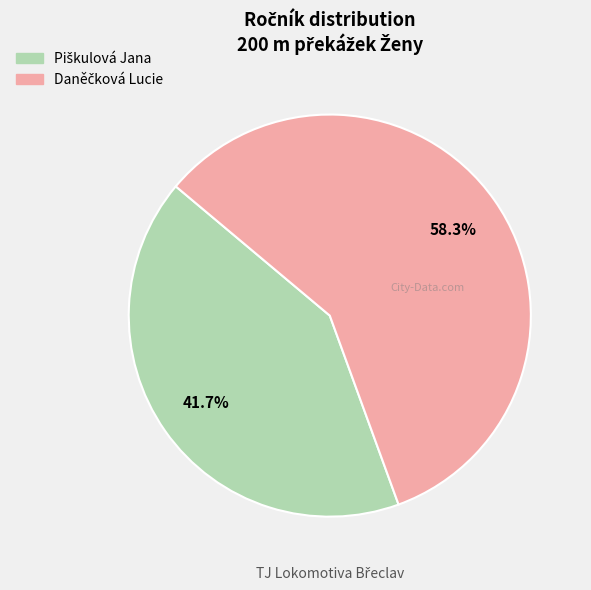

Is there a majority slice in this chart?

Yes